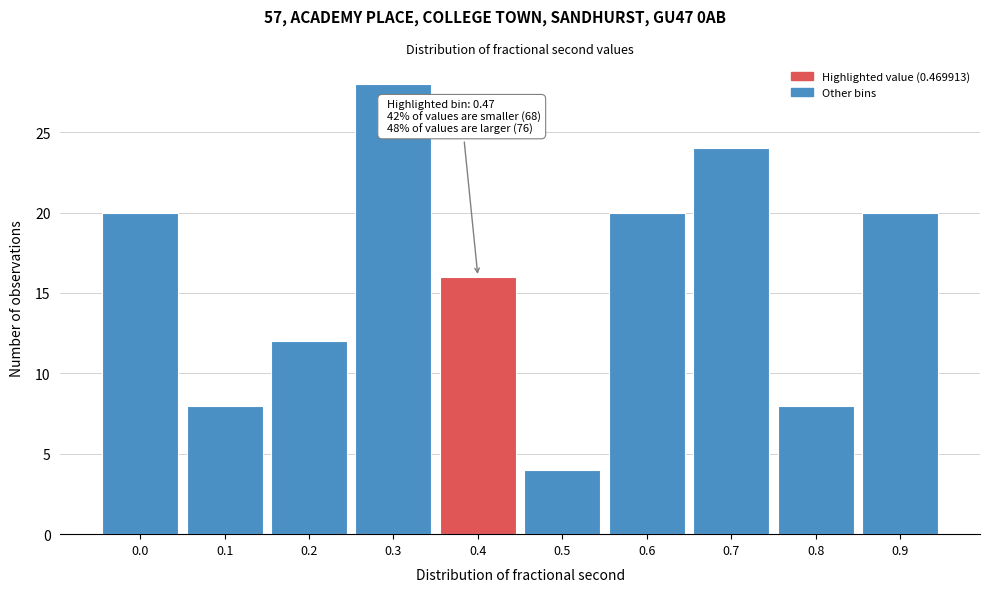

Reading left to right, list all the values displayed in this chart.

0.0=20	0.1=8	0.2=12	0.3=28	0.4=16	0.5=4	0.6=20	0.7=24	0.8=8	0.9=20